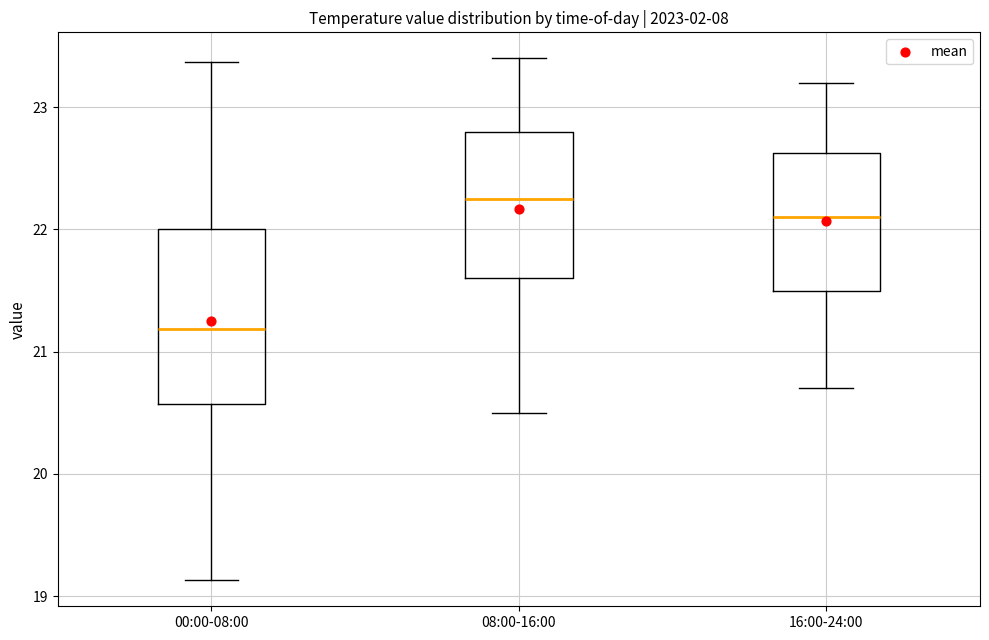

Which box has the lowest median line?

00:00-08:00